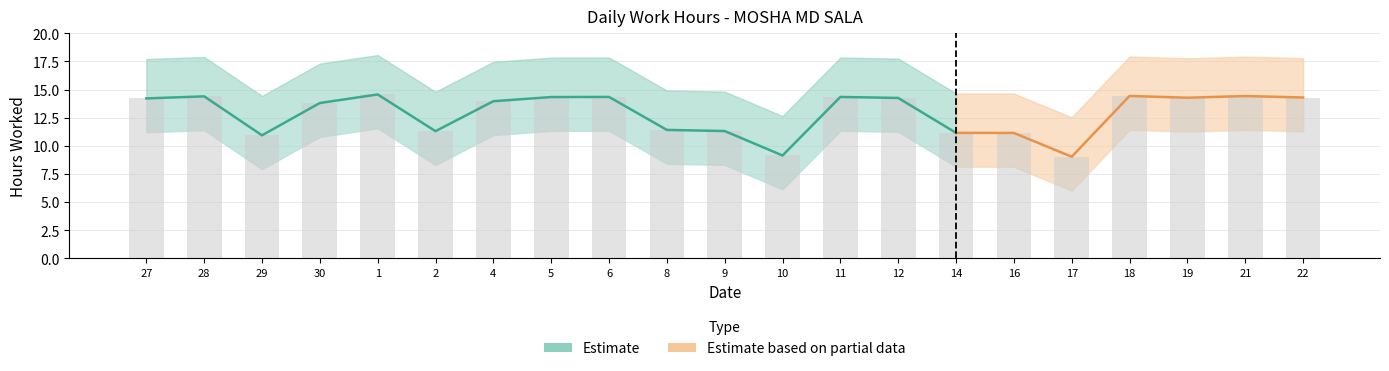

The chart shows a value of 11.3 at 2. True or false?

True